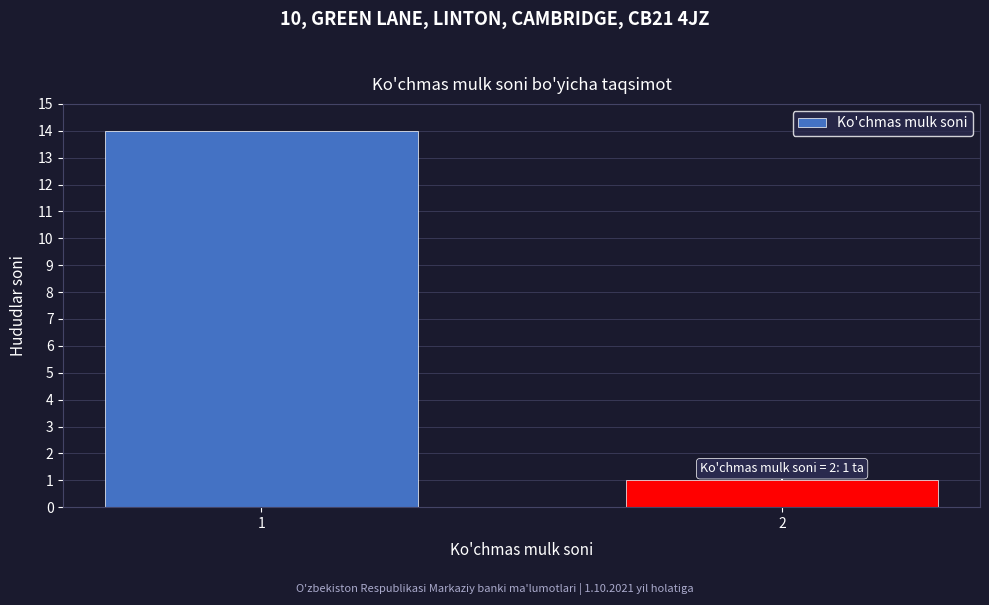

Reading right to left, transcribe all the data shown in this chart.

1	14